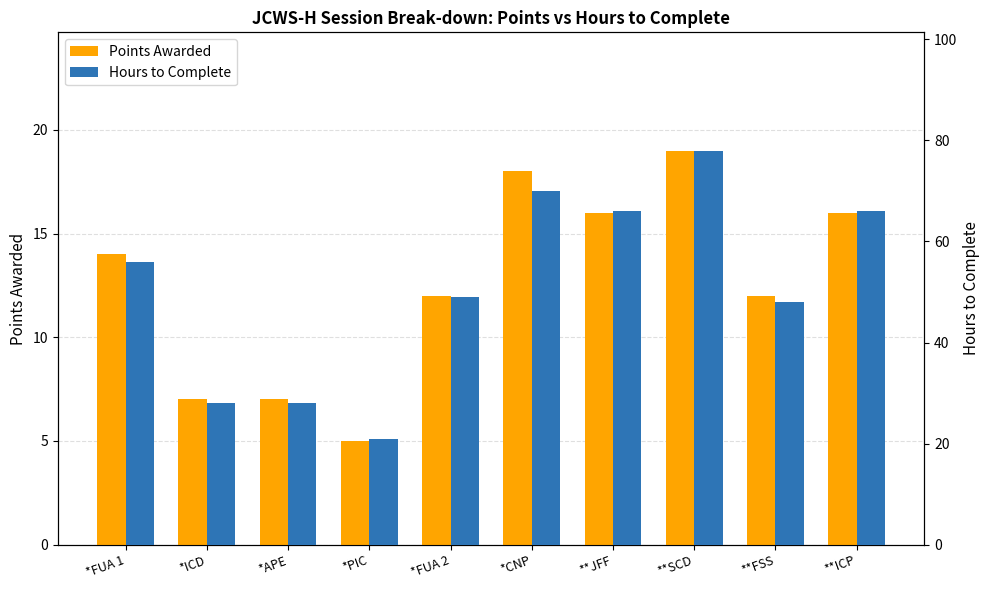

Does the chart contain any negative values?

No